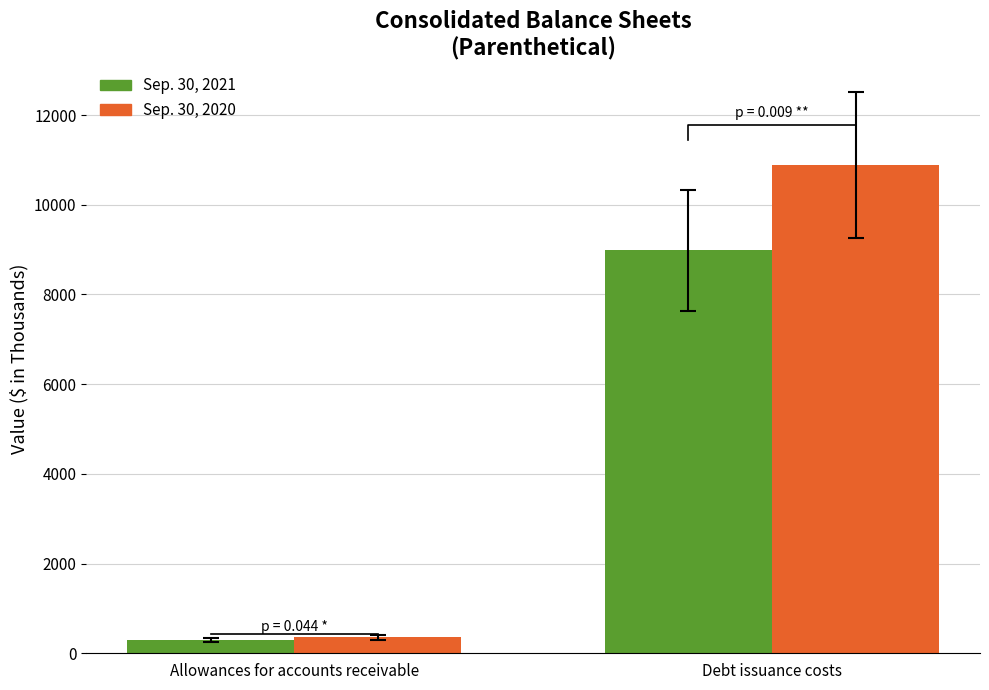

What is the total value across all series at Allowances for accounts receivable?

648